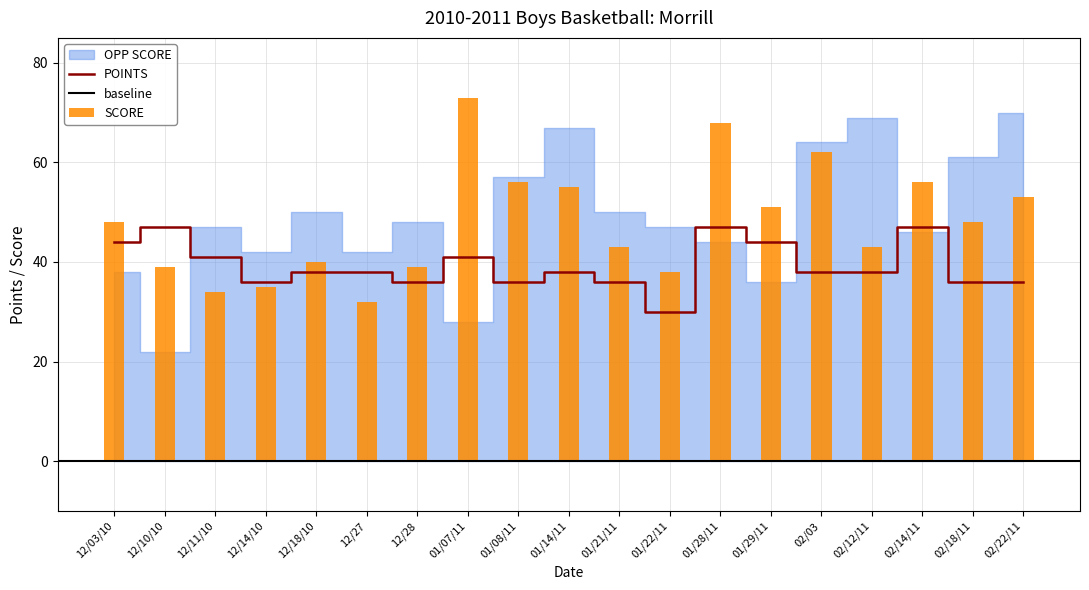

What is the total value across all series at 02/12/11?

81